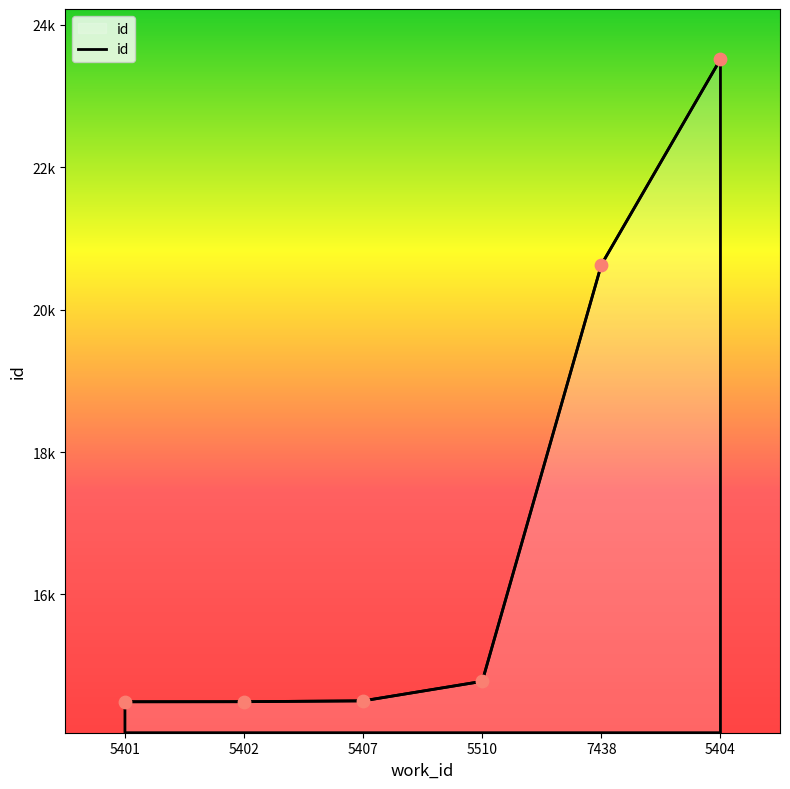

Approximately how many times larger is the value at 5404 compared to 5401?

1.6